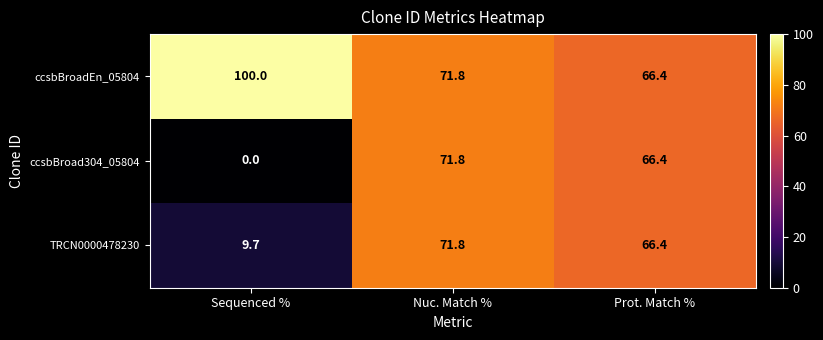

Rank the categories by TRCN0000478230 value from highest to lowest.

Nuc. Match %, Prot. Match %, Sequenced %